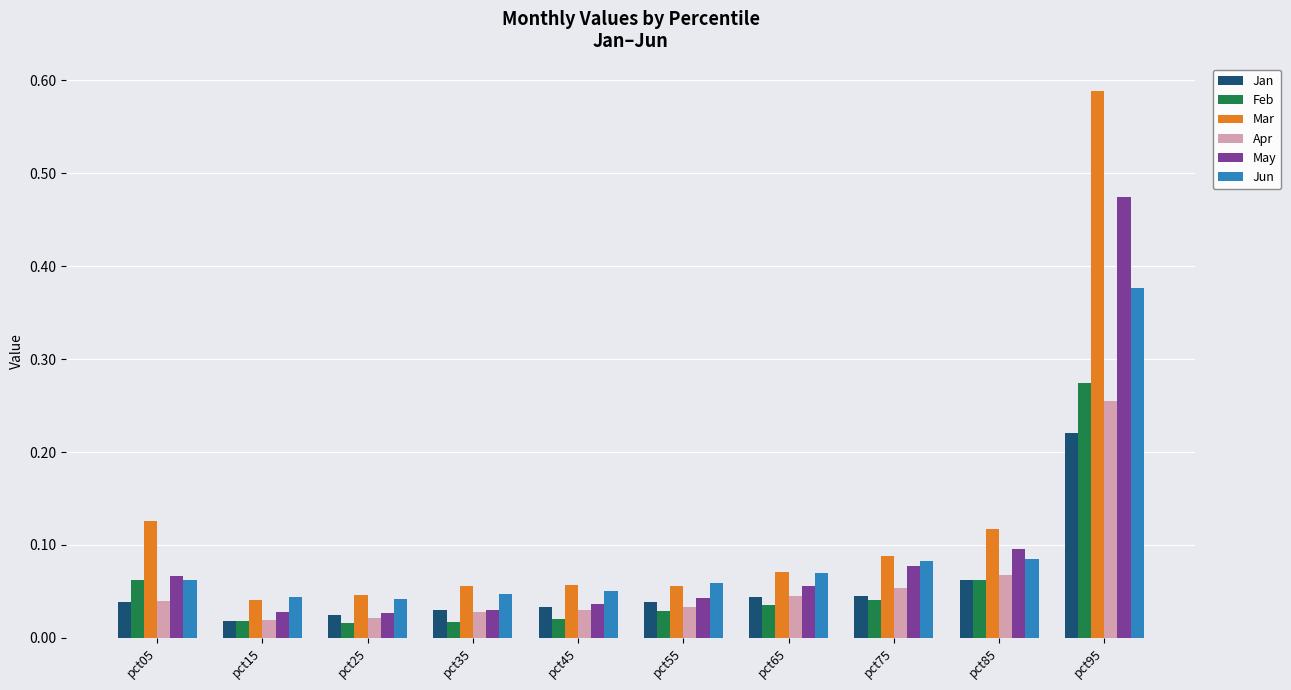

Is the value of Feb at pct15 greater than the value of Mar at pct45?

No